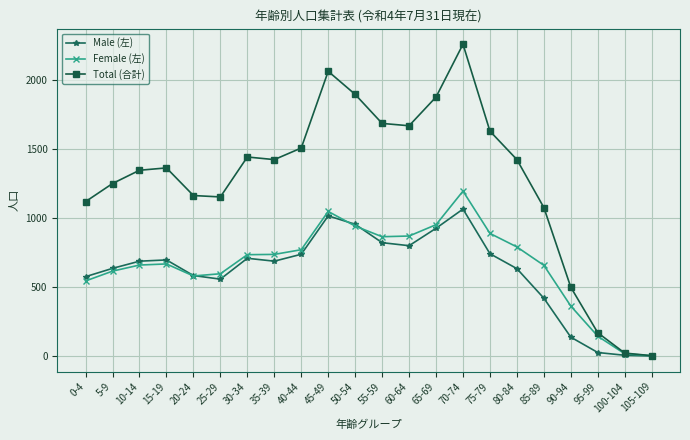

What is the label of the 20th point from the right?

10-14